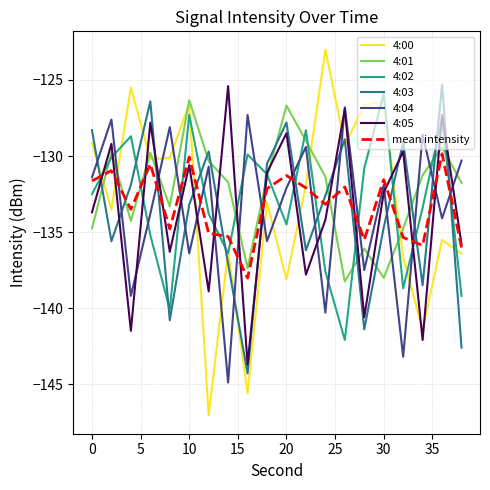

At how many categories does at least one series exceed -132?

20